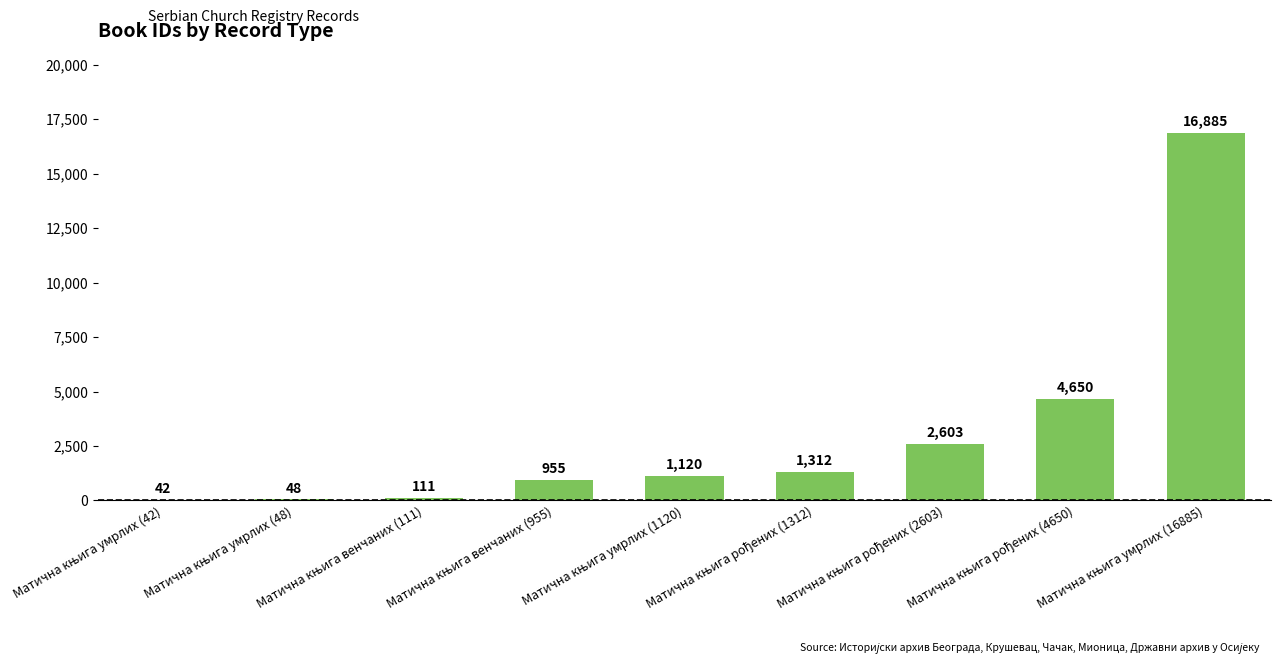

What is the greatest value displayed?

16885